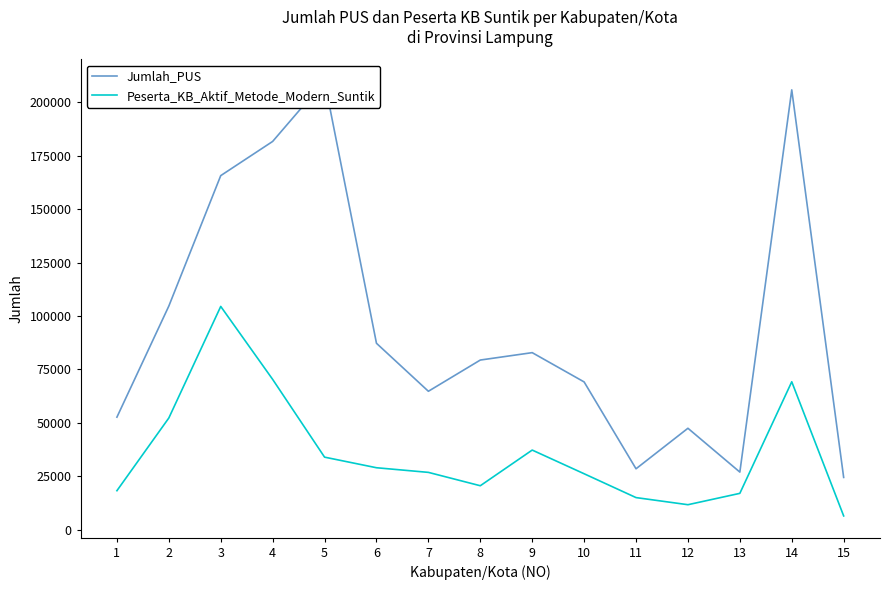

Count the number of categories in the chart.

15